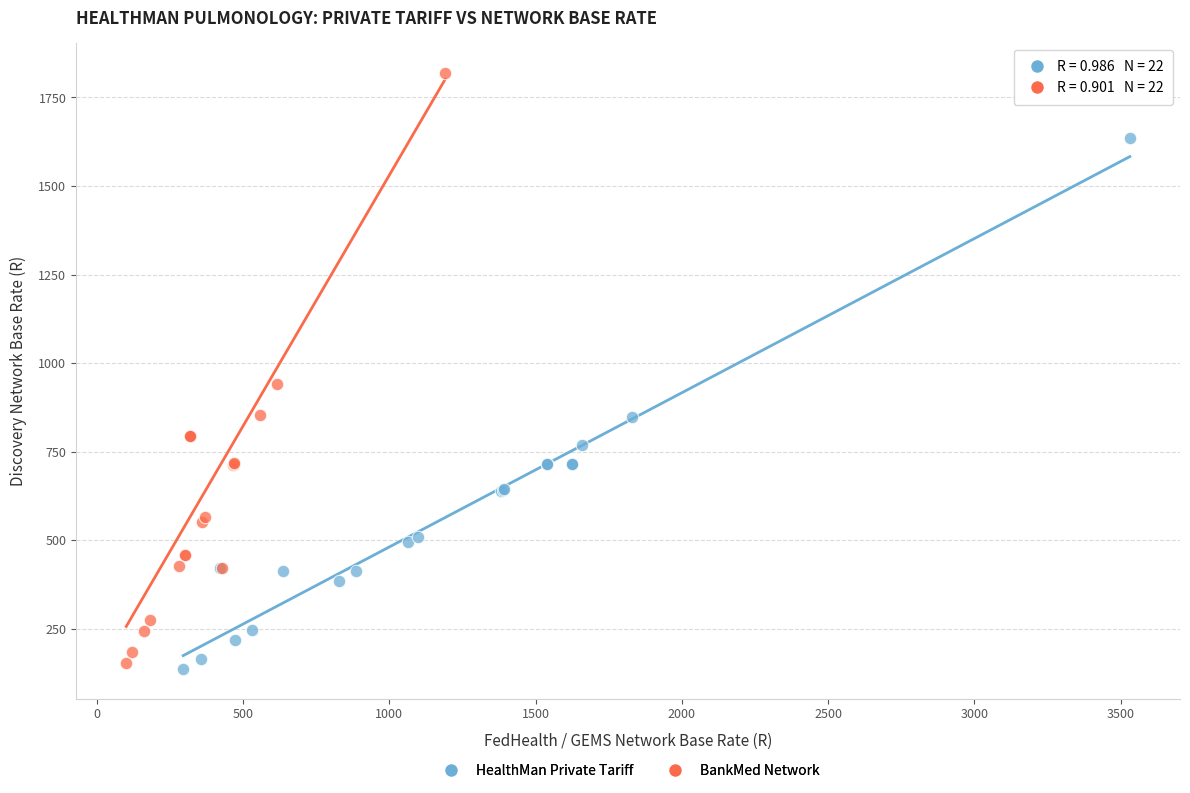

What are all the series names shown in the legend?

HealthMan Private Tariff, BankMed Network